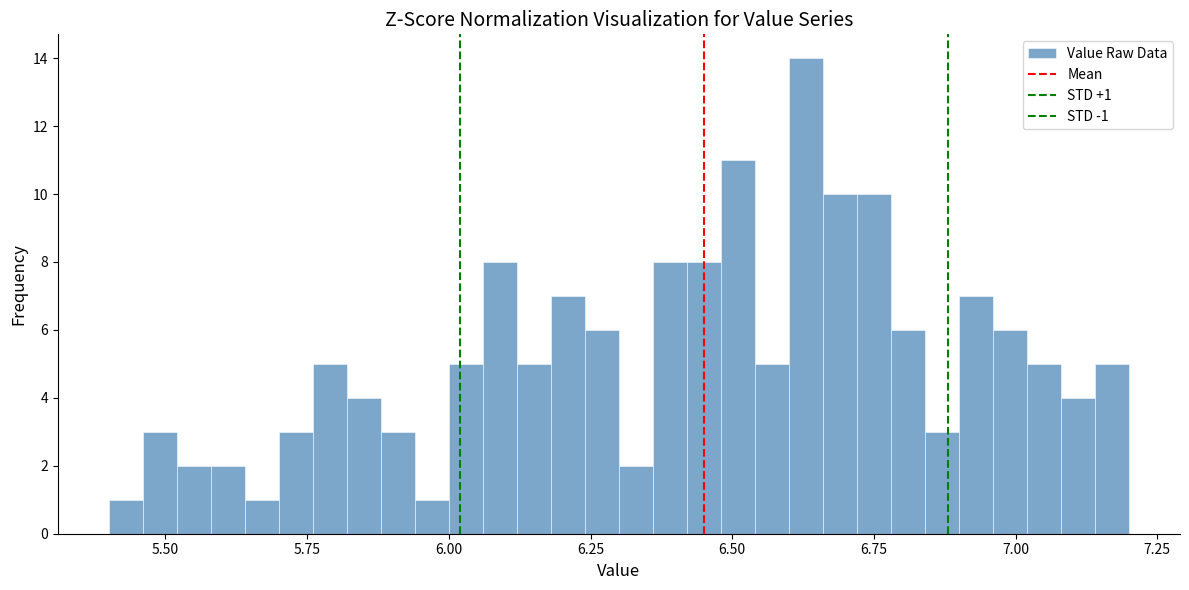

Read against the x-axis, roughly where is the centre of the tallest bar?

6.65